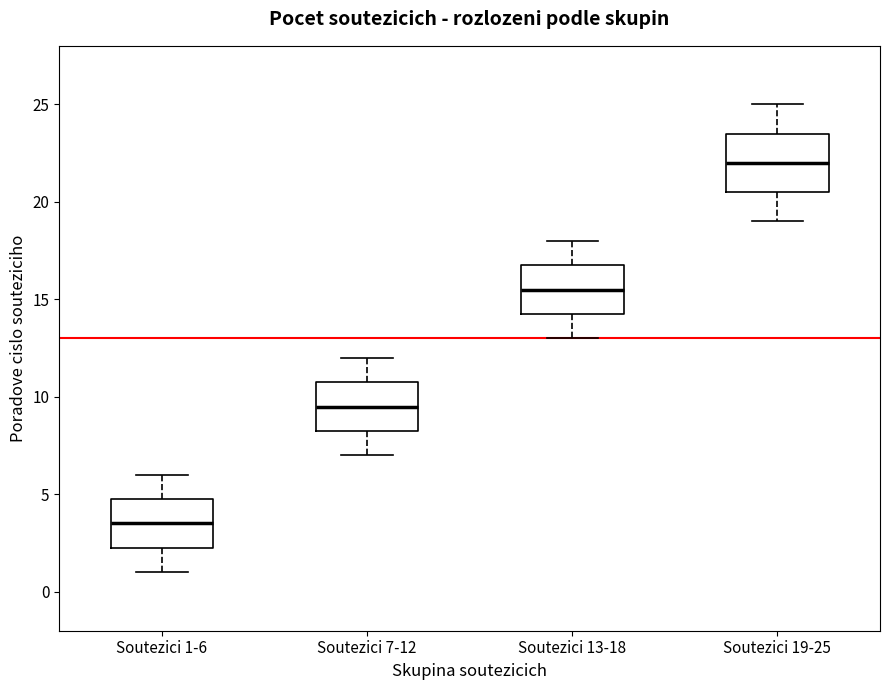

Reading left to right, read every box against the y-axis: the position of its median line, the range the box covers, and the ends of its whiskers. The values are not printed on the chart, so give them approximately, as read against the axis.

Soutezici 1-6: median 3.5, box 2.5 to 5.0, whiskers 1.0 to 6.0
Soutezici 7-12: median 9.5, box 8.5 to 11.0, whiskers 7.0 to 12.0
Soutezici 13-18: median 15.5, box 14.5 to 17.0, whiskers 13.0 to 18.0
Soutezici 19-25: median 22.0, box 20.5 to 23.5, whiskers 19.0 to 25.0